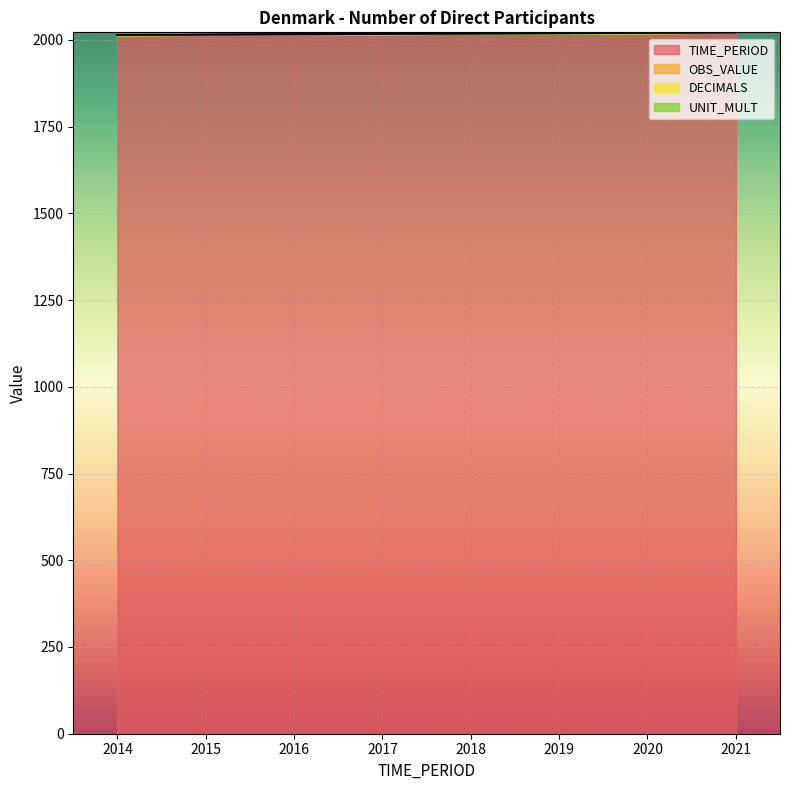

True or false: TIME_PERIOD and DECIMALS intersect in this chart.

False